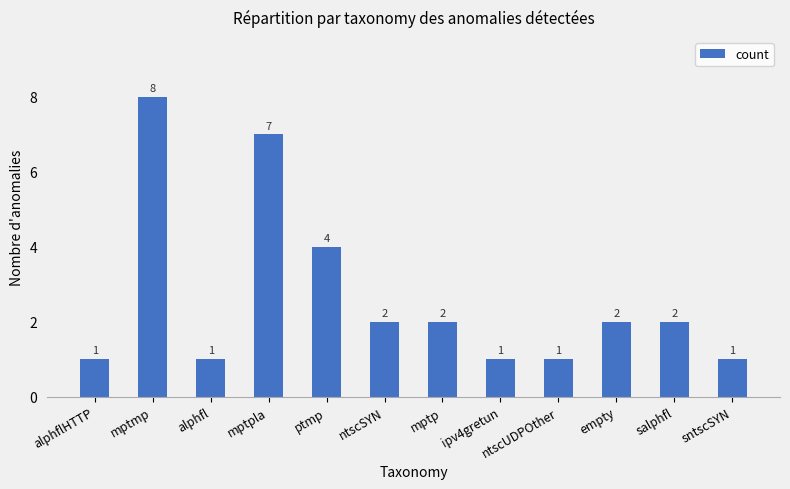

Does the chart contain stacked bars?

No